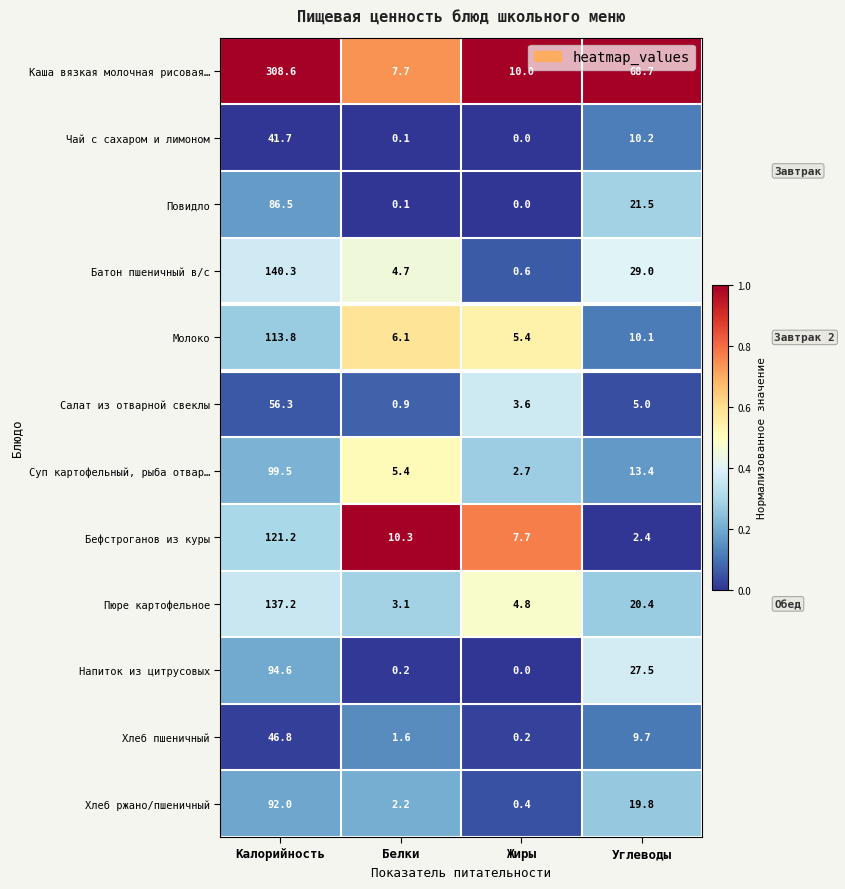

What is the spread (max minus min) of values at Белки?

10.2